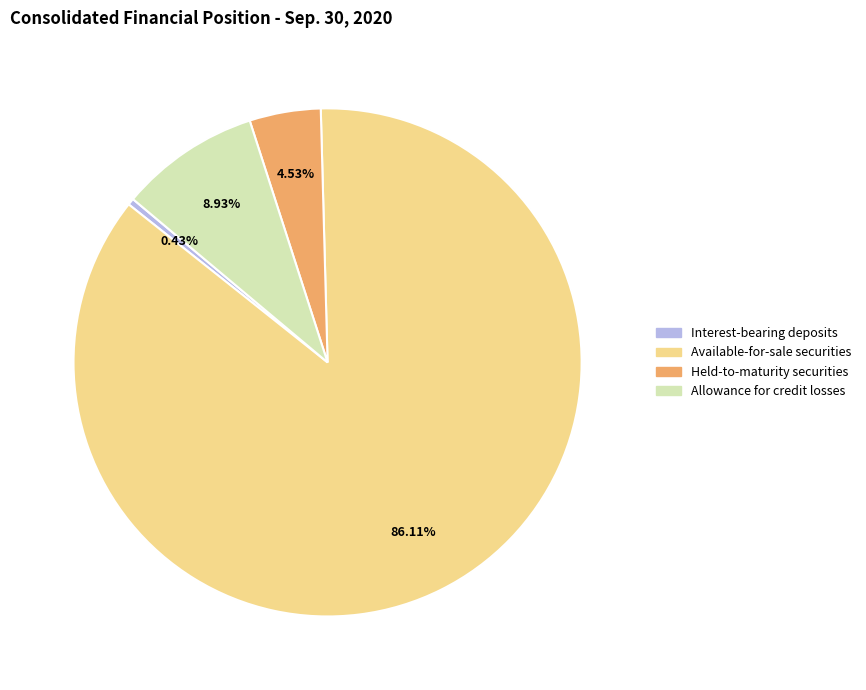

Does Available-for-sale securities account for over 50% of the chart?

Yes